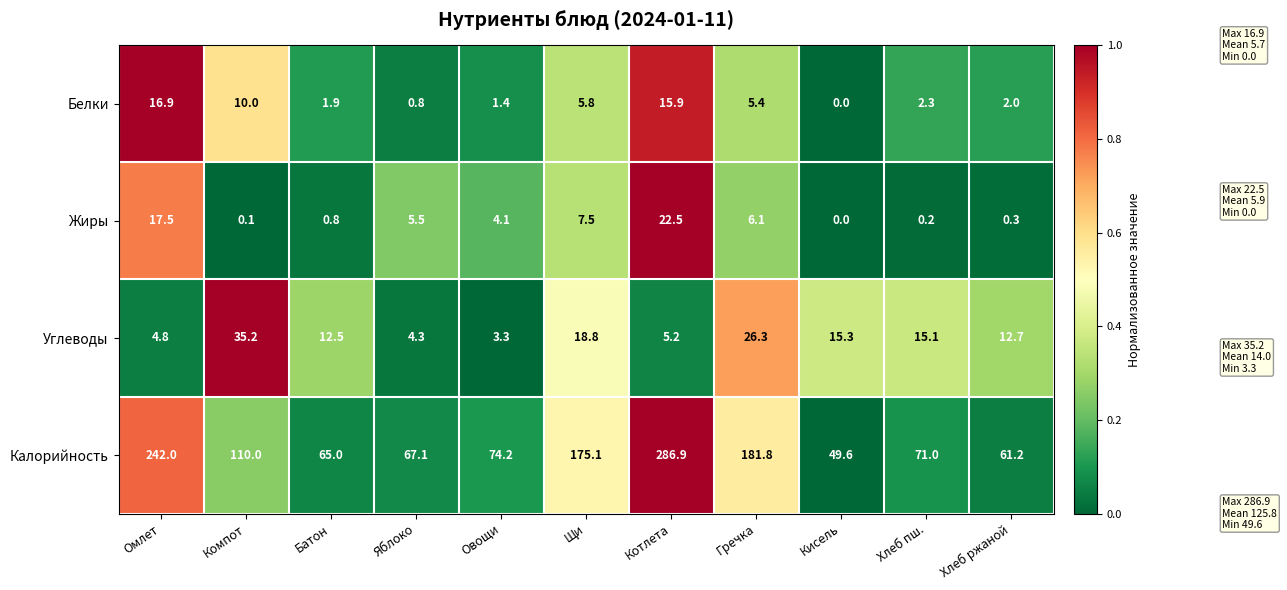

At which category is the sum across all series the highest?

Котлета